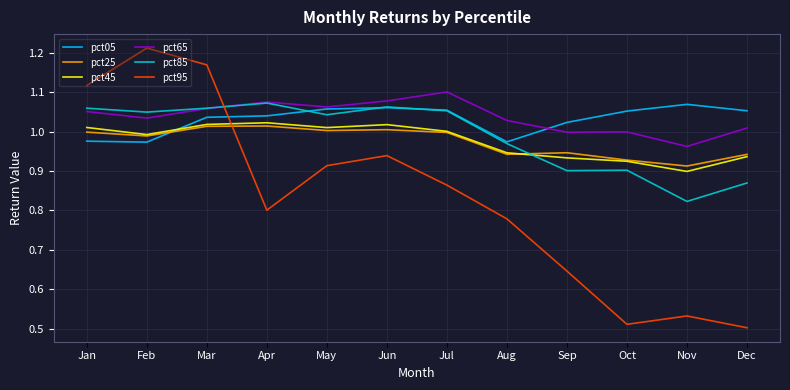

Where do pct65 and pct95 first cross each other?

Mar and Apr